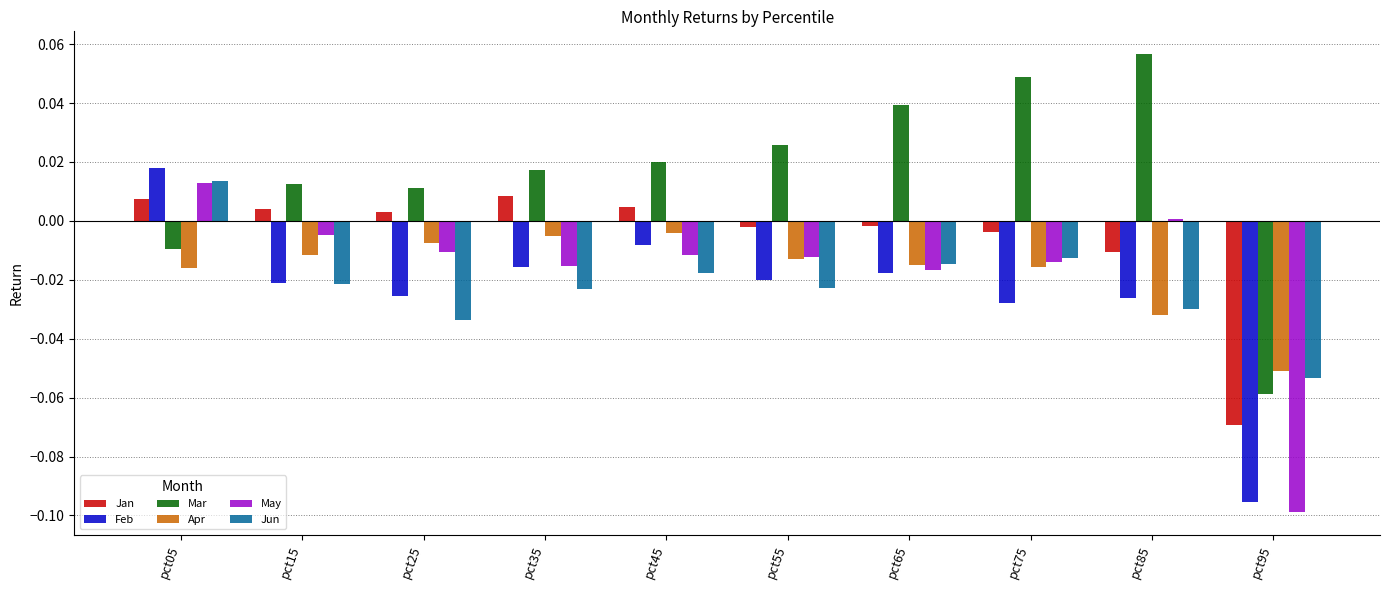

Is the value of Feb at pct15 greater than the value of Mar at pct85?

No